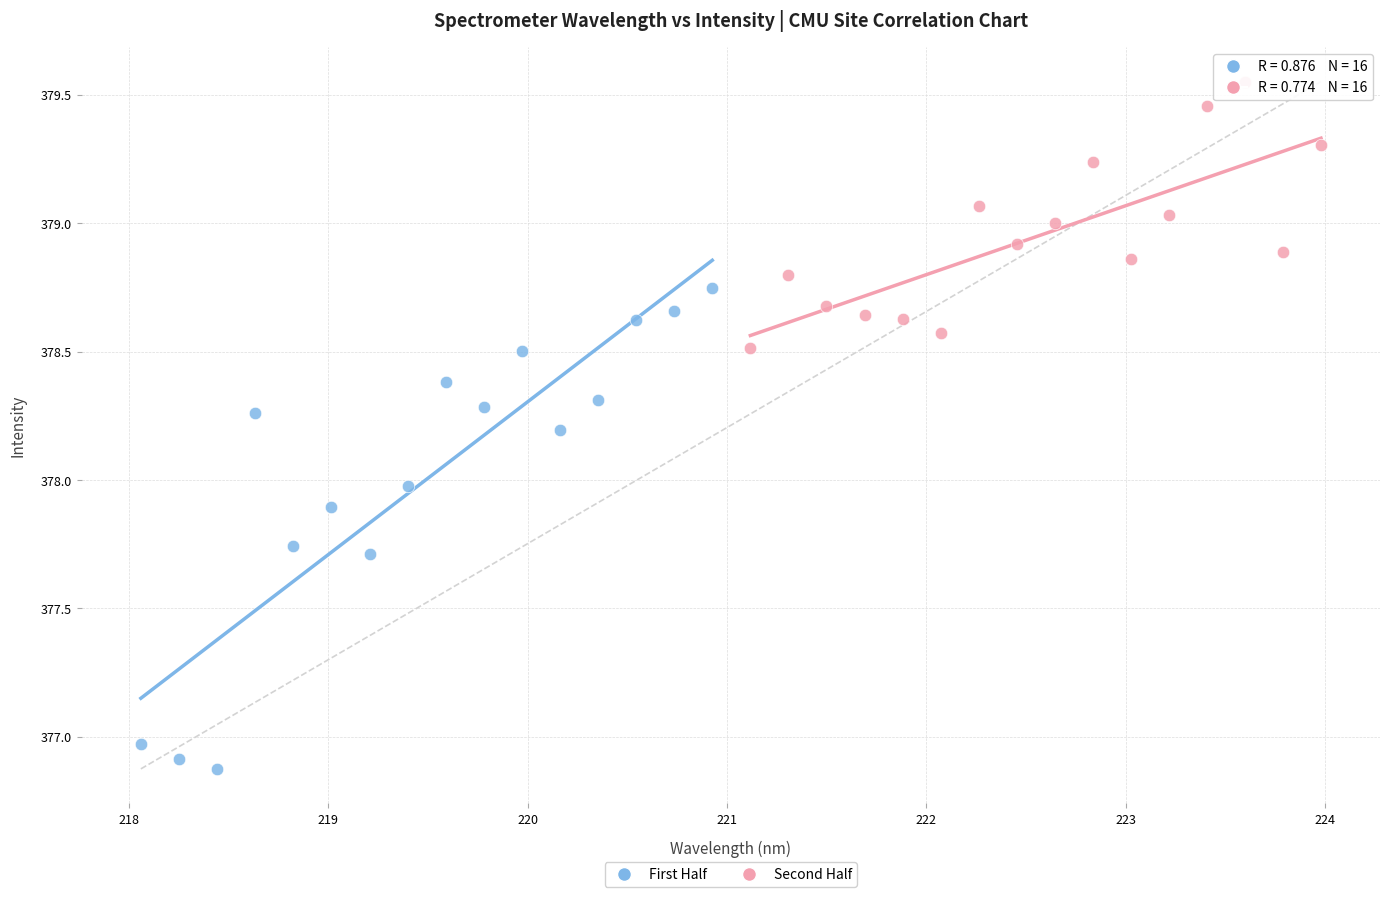

Which series has the largest Y range (max minus min)?

First Half